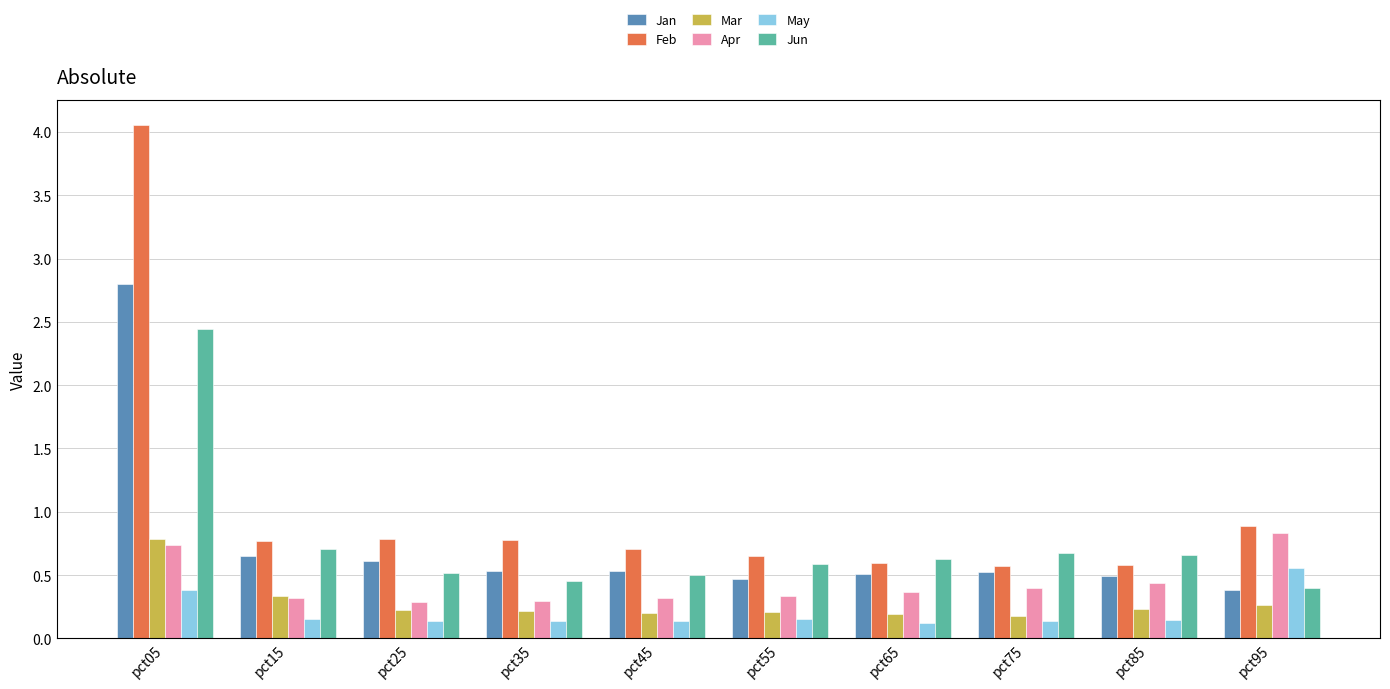

What is the average value of the Jan series?

0.8